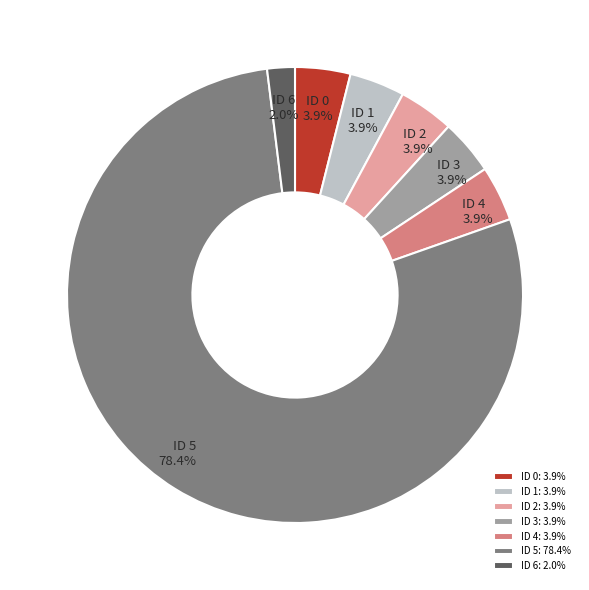

Which slice is the smallest?

ID 6